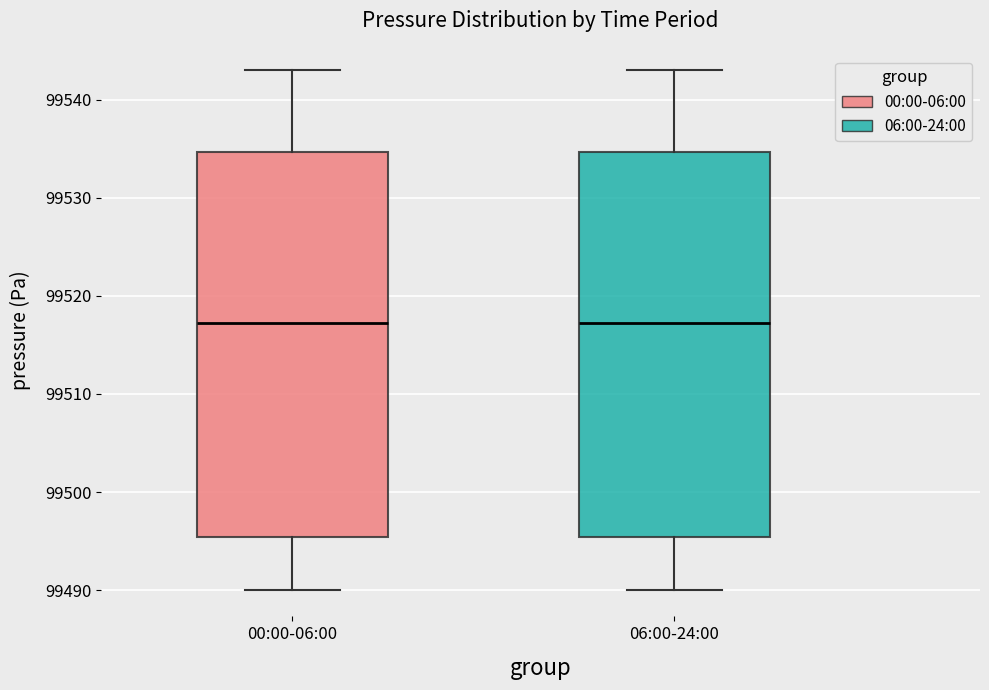

Reading left to right, read every box against the y-axis: the position of its median line, the range the box covers, and the ends of its whiskers. The values are not printed on the chart, so give them approximately, as read against the axis.

00:00-06:00: median 99517, box 99495 to 99535, whiskers 99490 to 99543
06:00-24:00: median 99517, box 99495 to 99535, whiskers 99490 to 99543